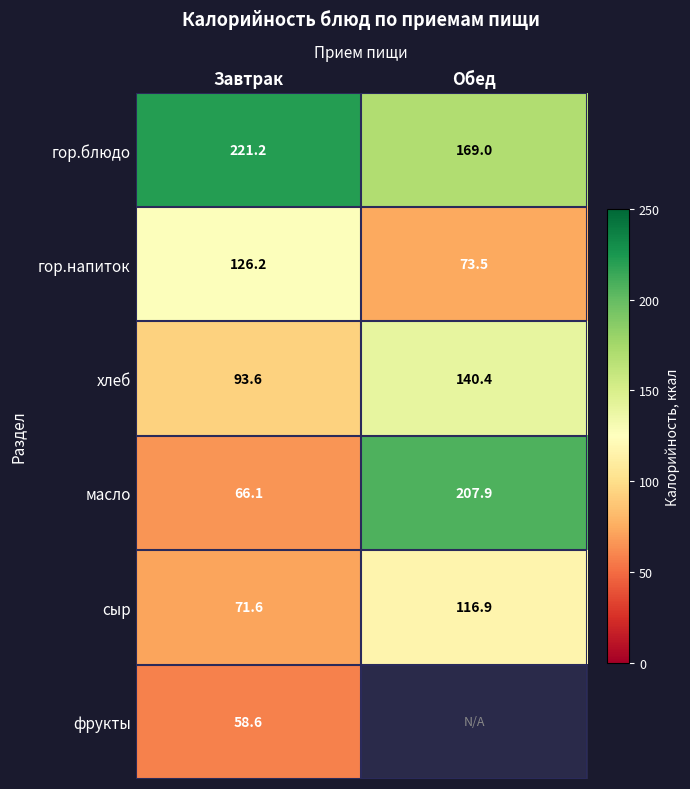

At which label is сыр closest to 94?

Завтрак